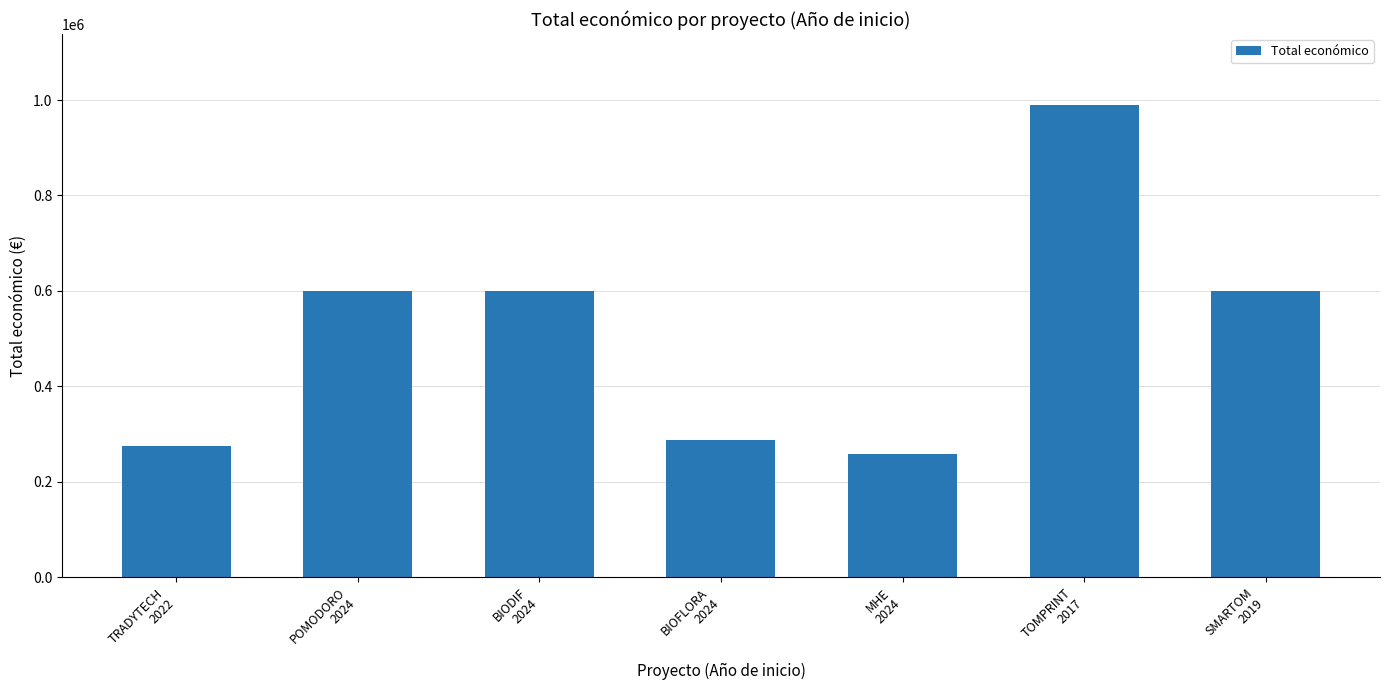

What is the sum of all values?

3610513